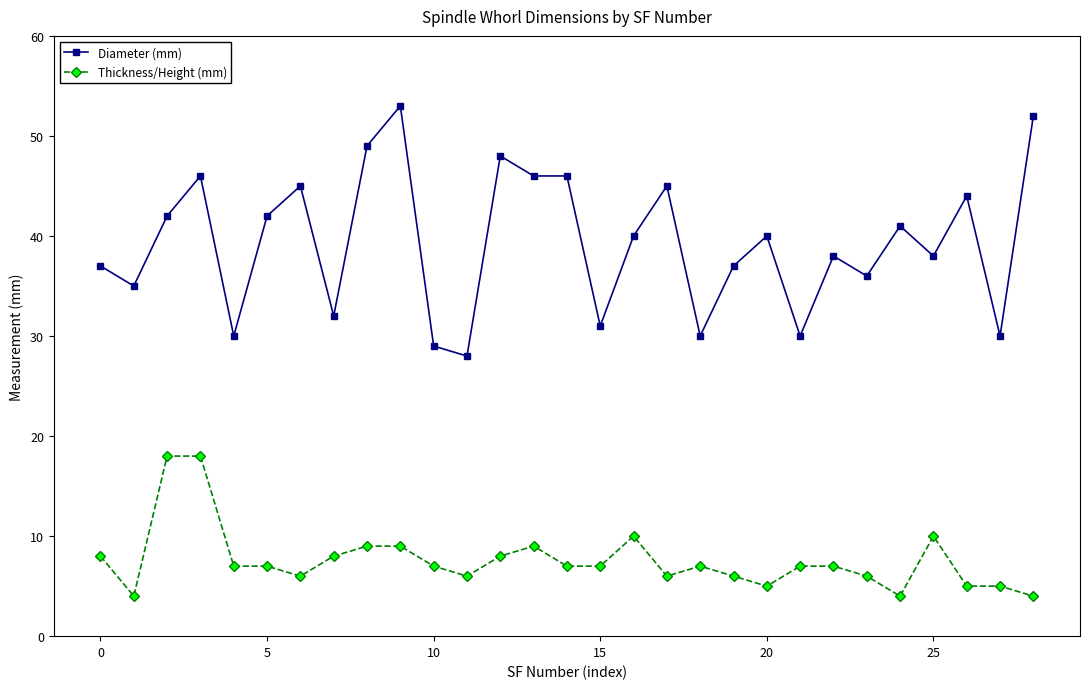

How many lines are shown in the chart?

2